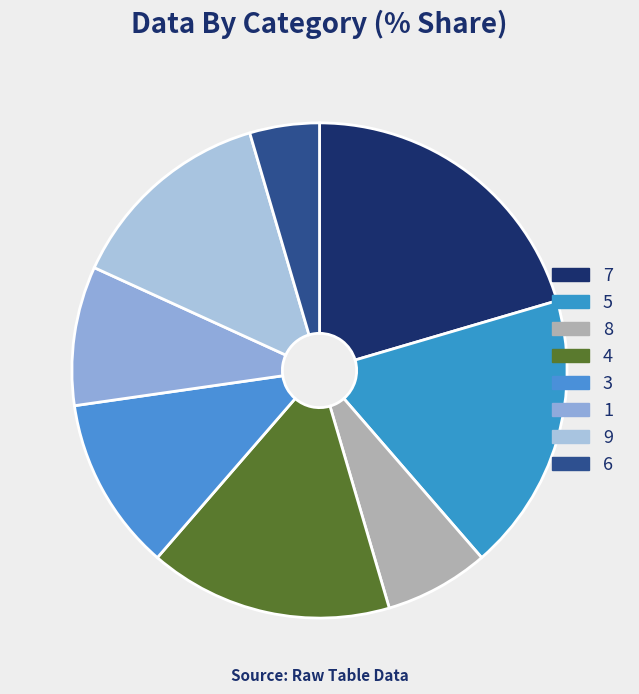

Is there a majority slice in this chart?

No